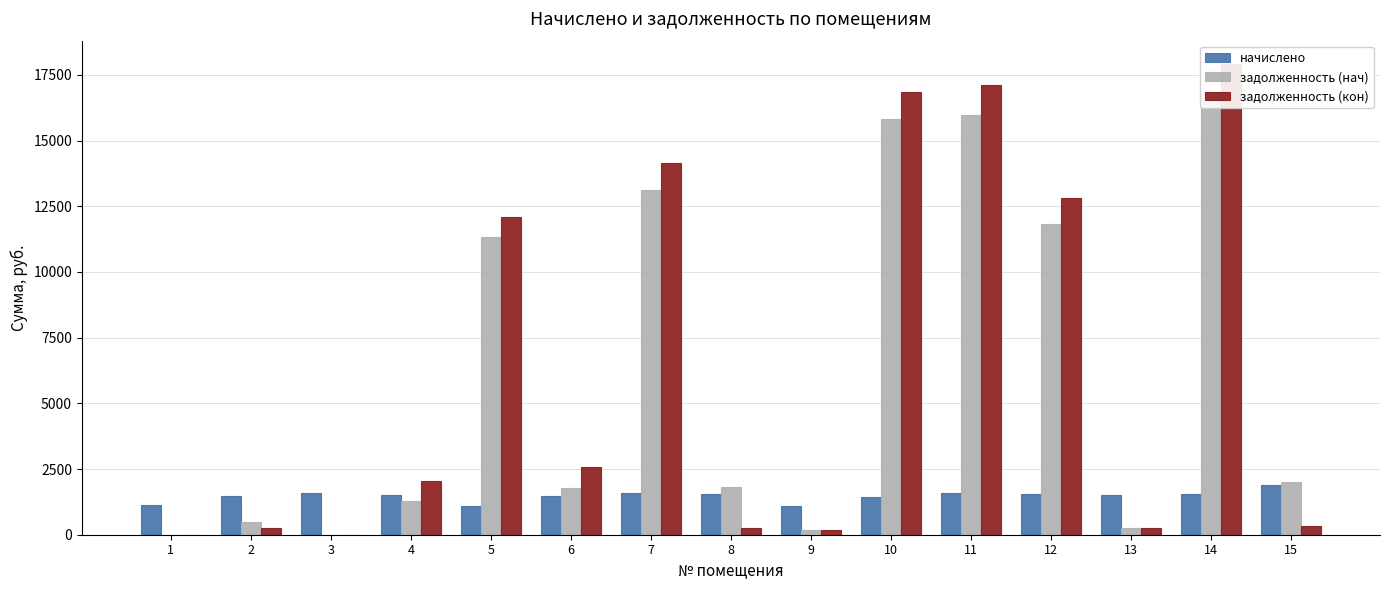

Where does the задолженность (кон) series first go above 2046?

4